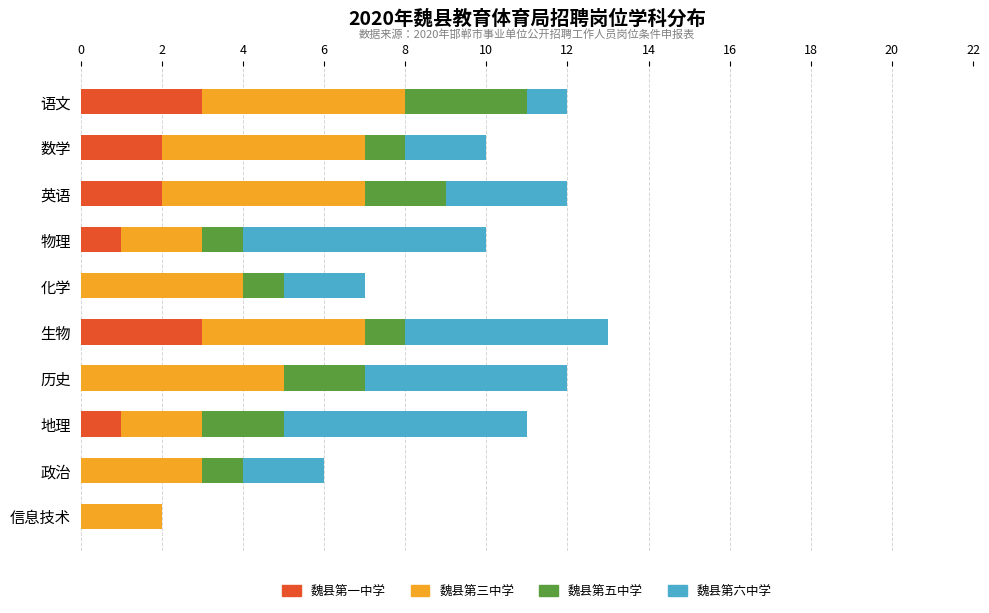

Is it true that 魏县第一中学 equals 1 at 地理?

True